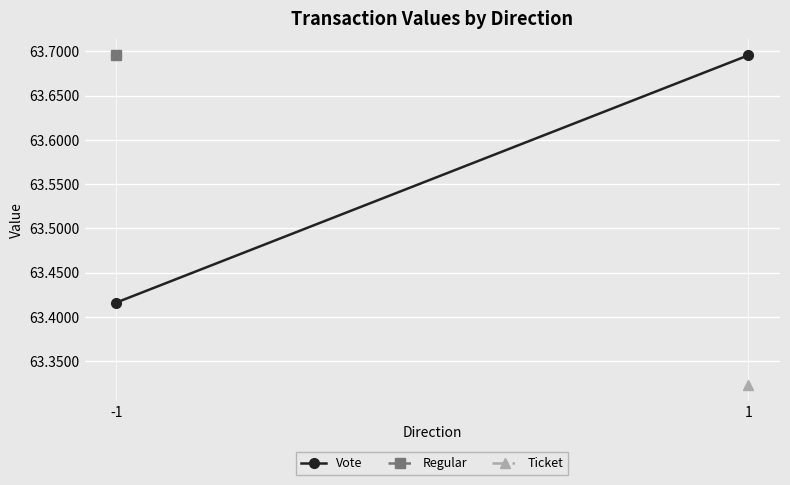

What is the difference between the values at 1 and -1?

0.3